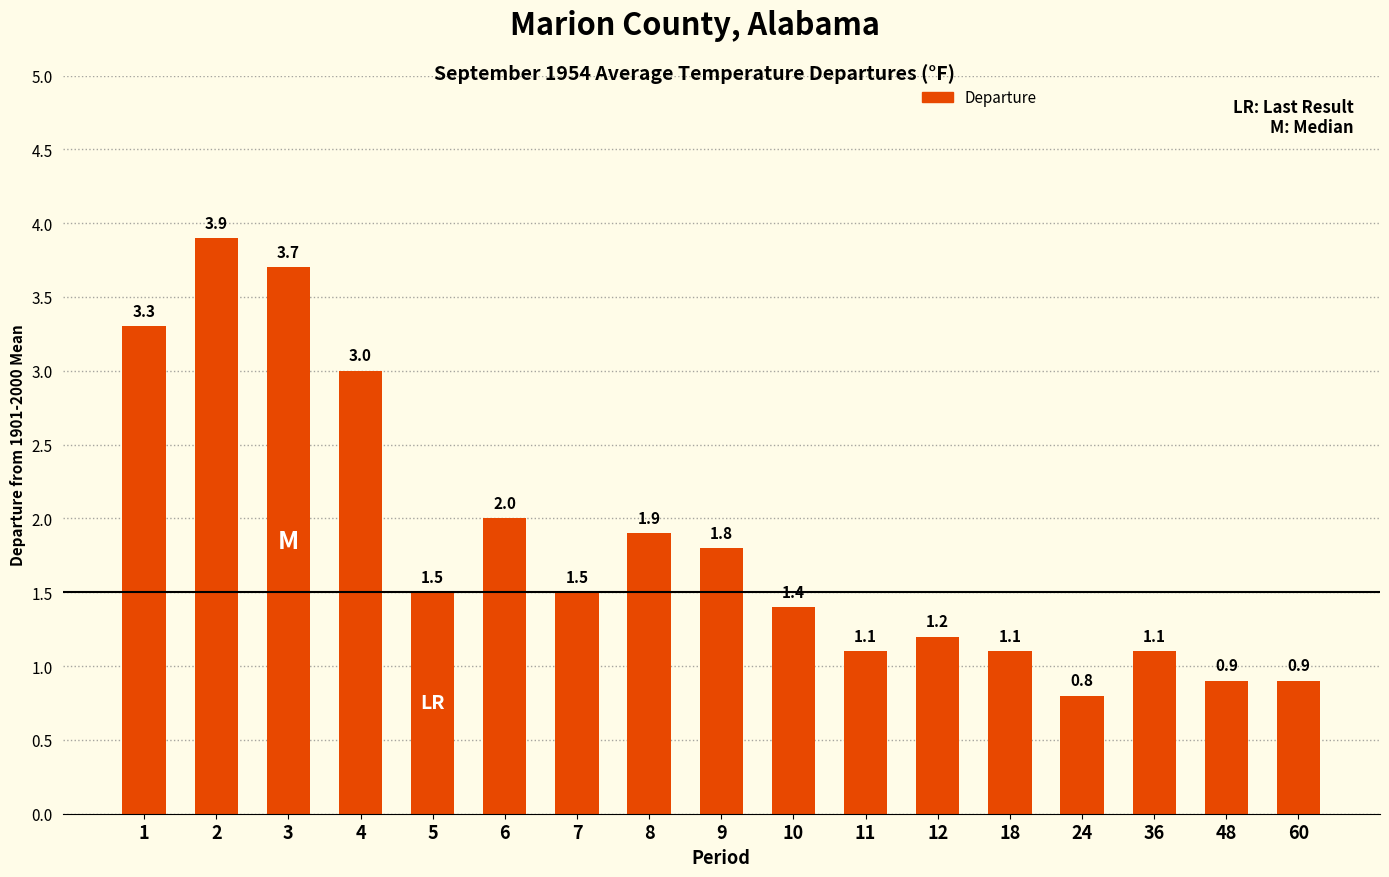

Where is the data nearest to the value 2?

6